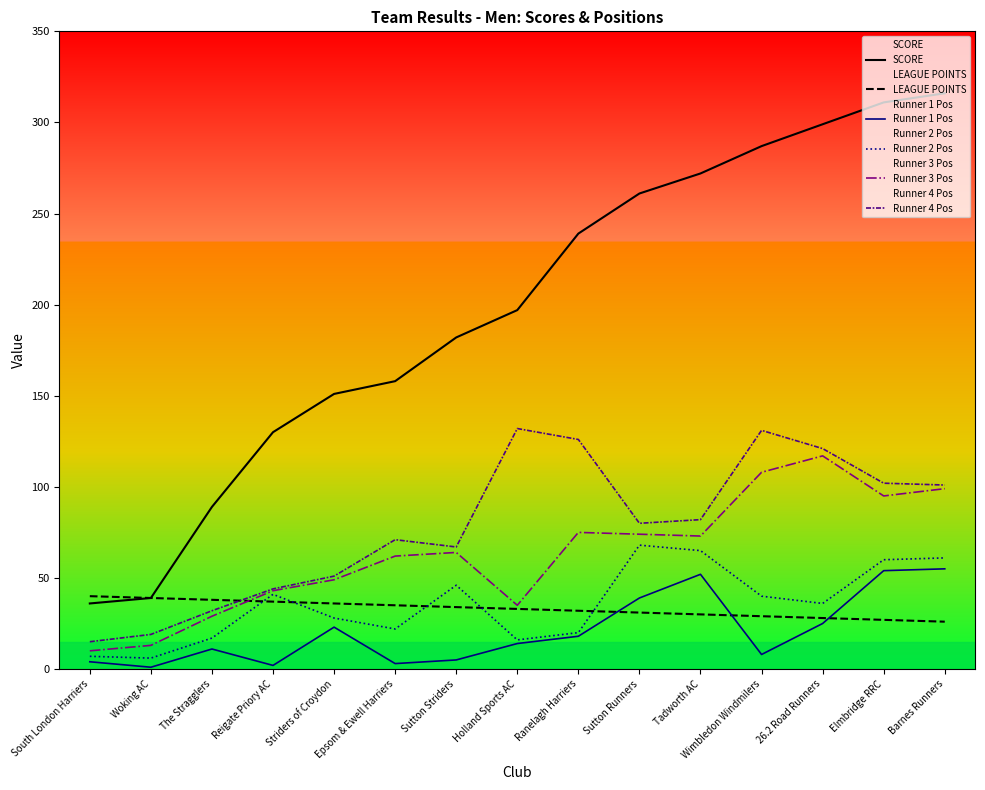

Is it true that Runner 4 Pos equals 27 at Reigate Priory AC?

False